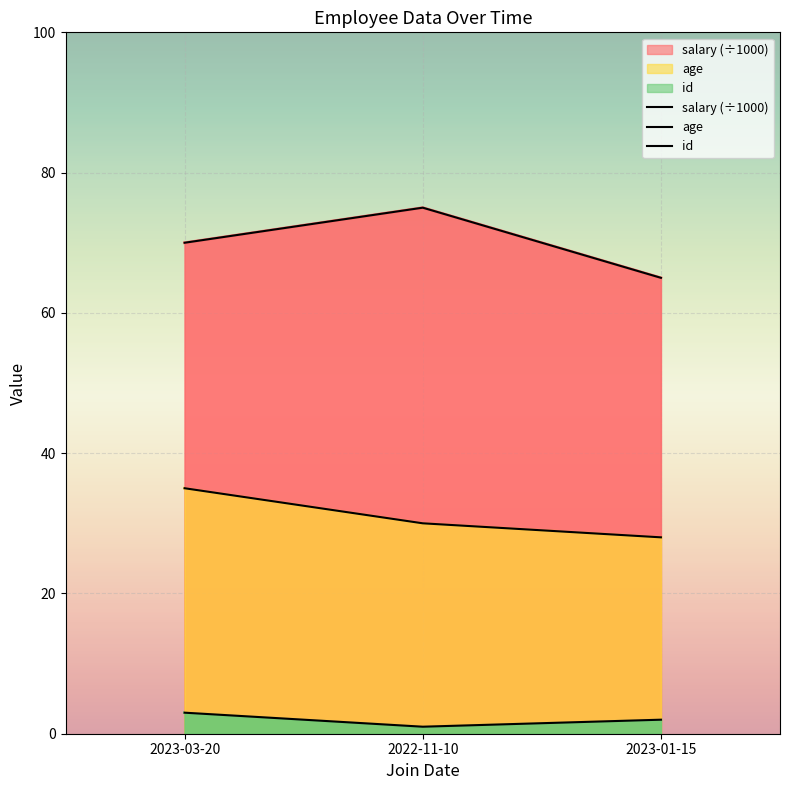

Read the salary (÷1000) value at 2023-03-20.

70